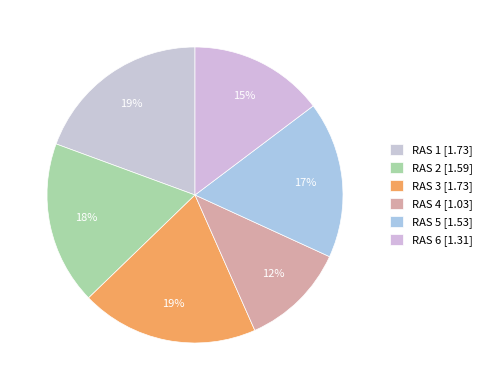

How many segments does this pie chart have?

6